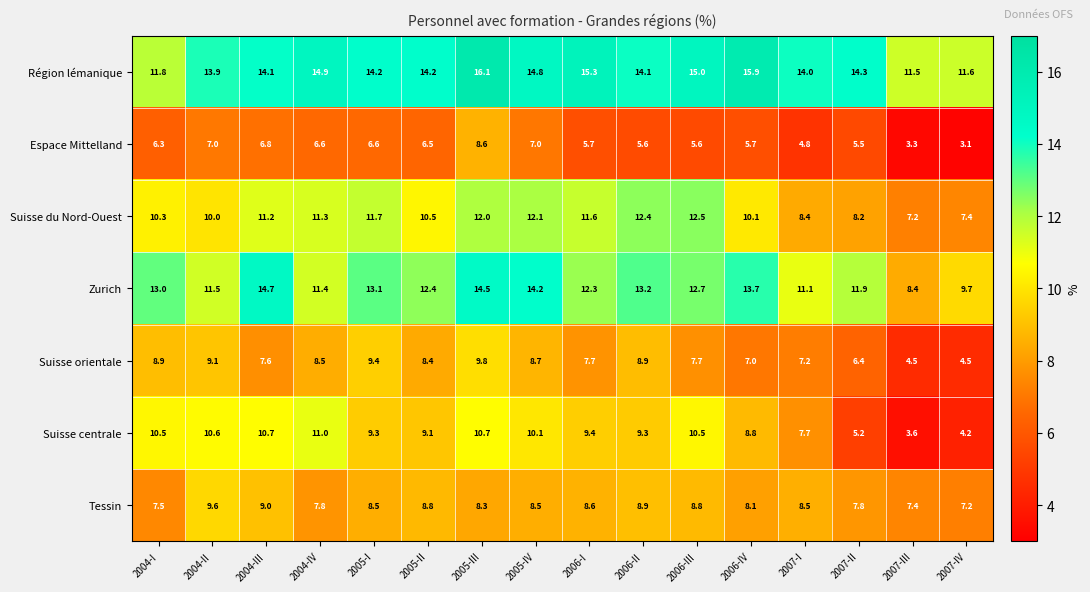

What is the total value across all series at 2006-II?

72.4